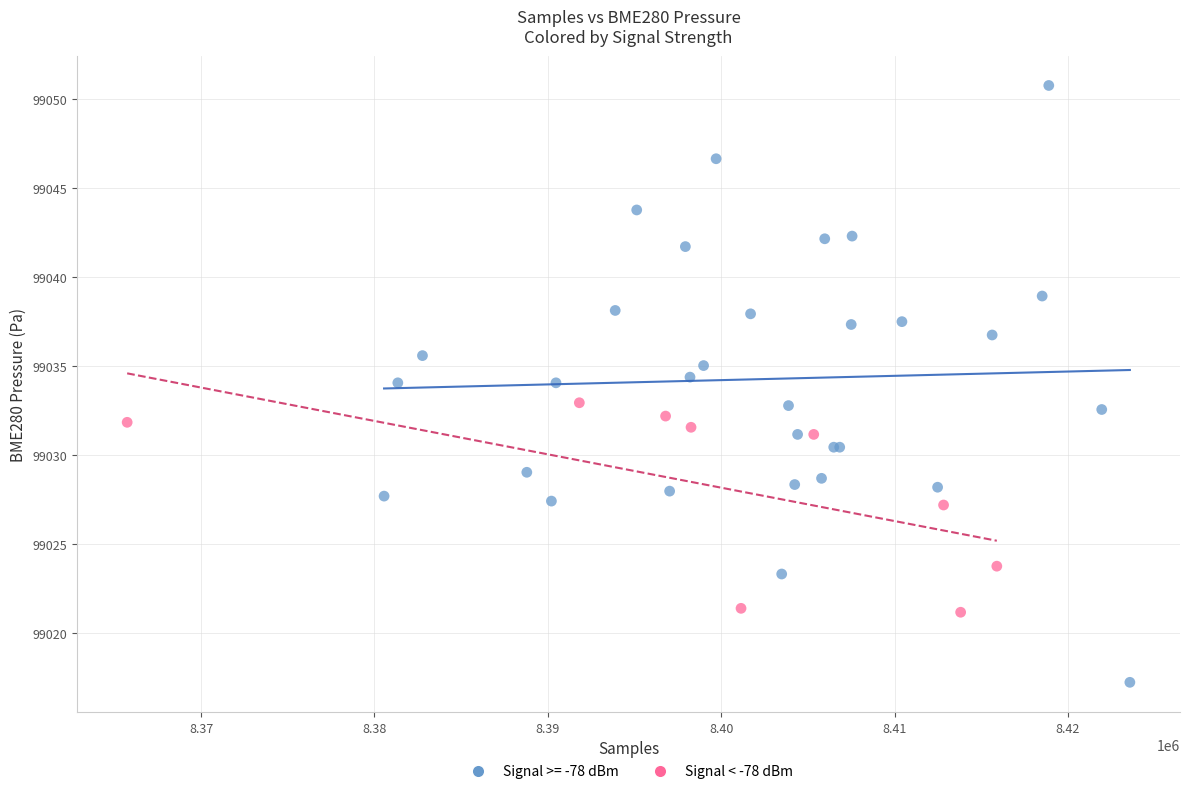

Which series has the widest spread of Y values?

Signal >= -78 dBm